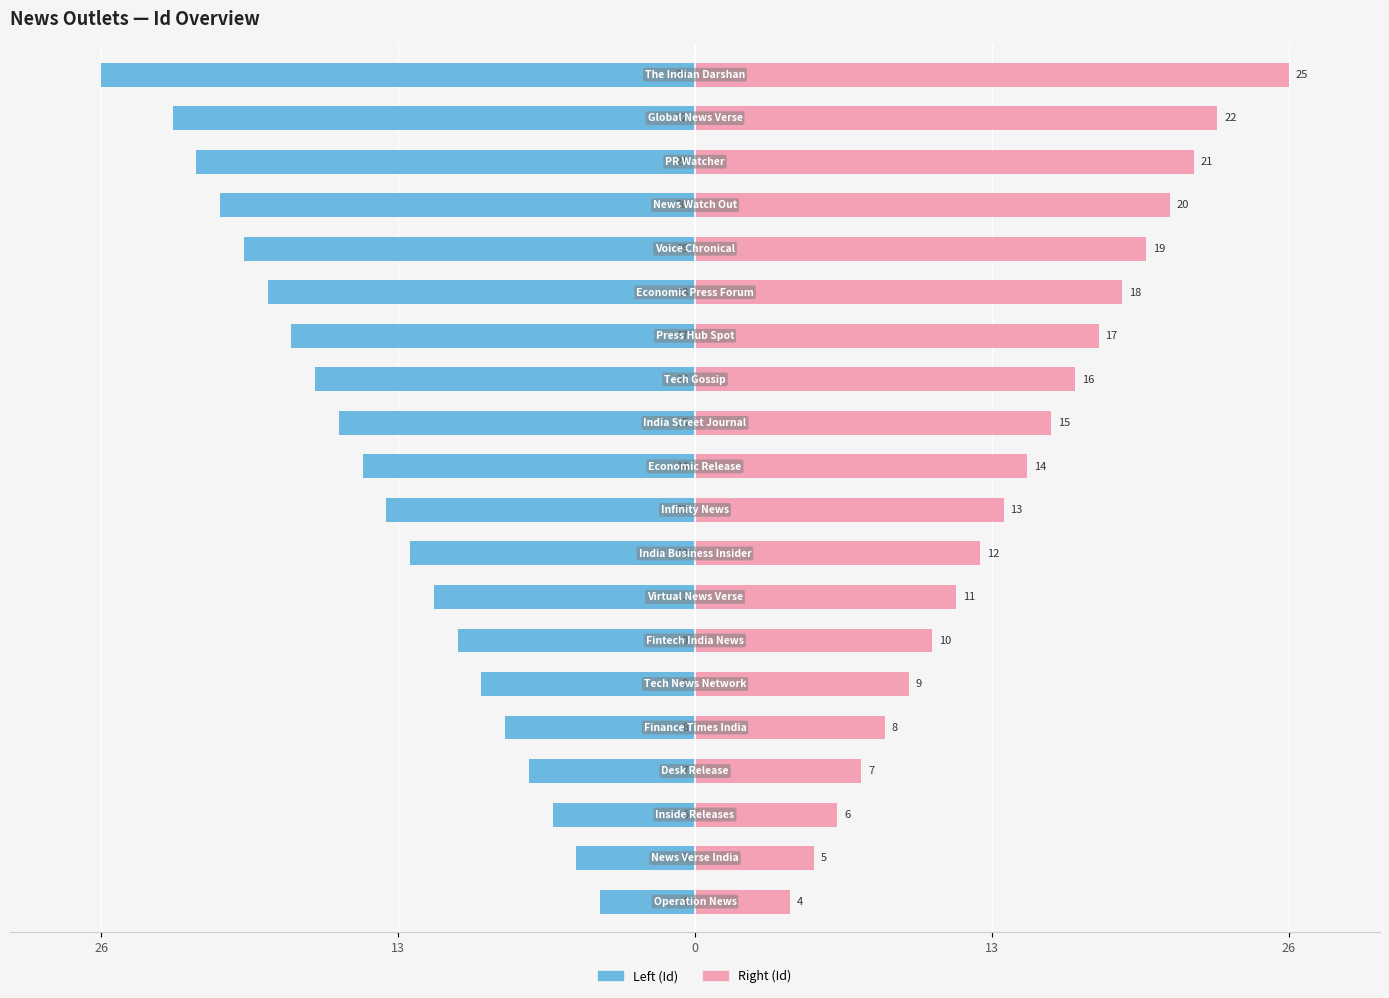

What is the value of the Left (Id) bar at the 11th from the left?

-14.6